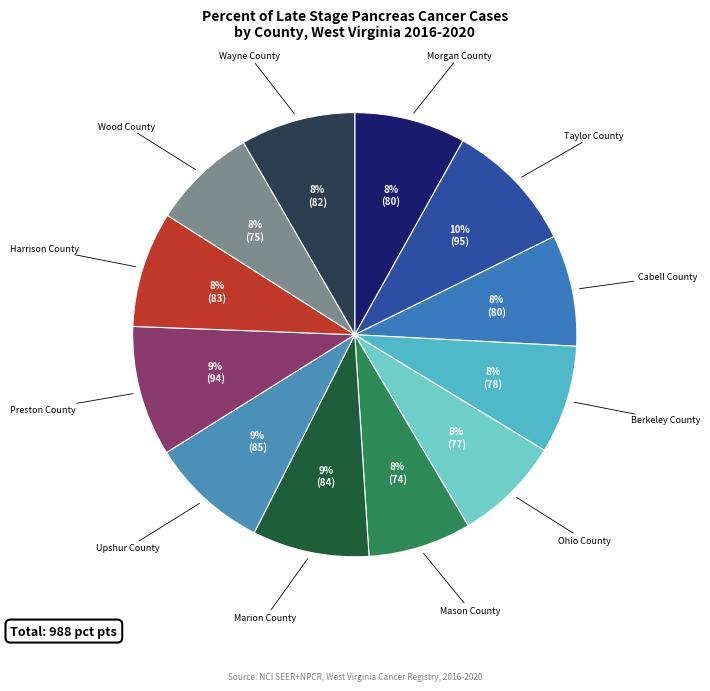

How many slices are in this pie chart?

12